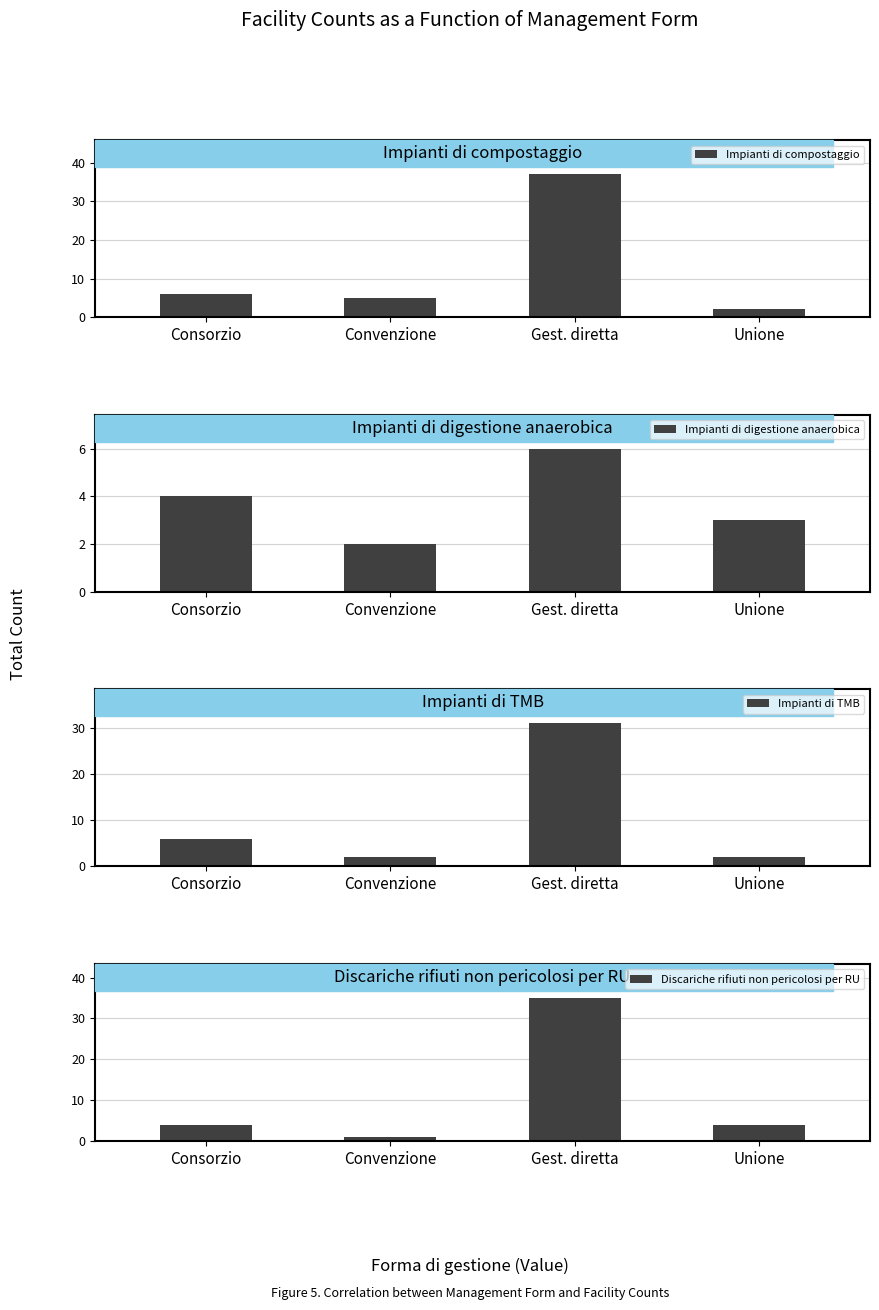

Where is Impianti di TMB nearest to the value 16?

Consorzio